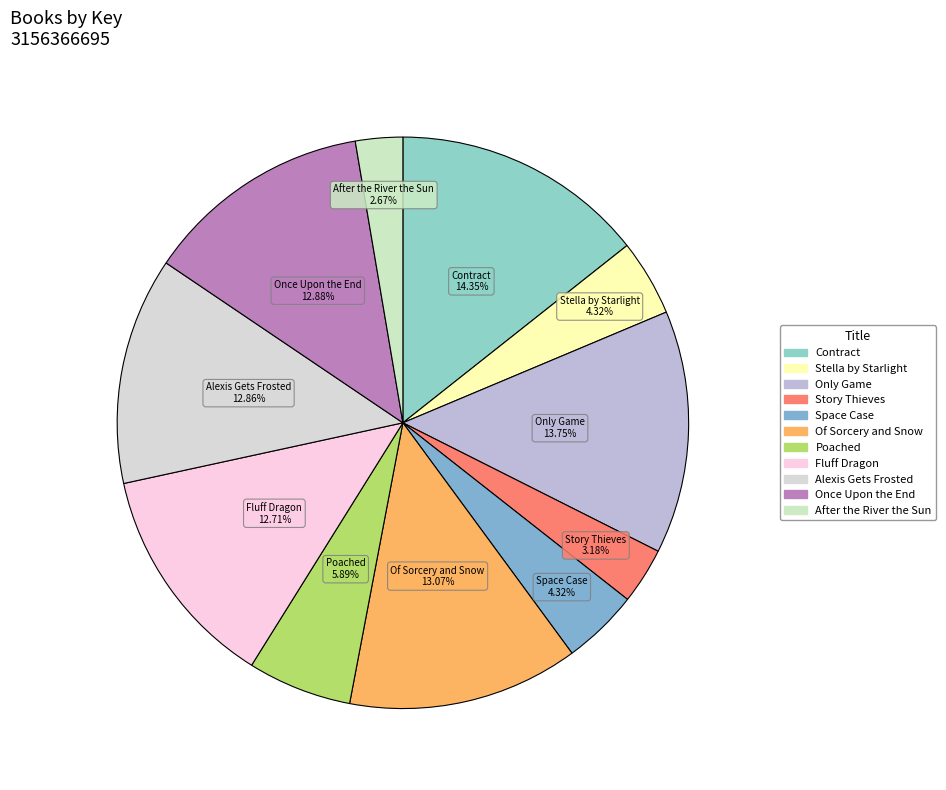

Count the number of slices in the pie.

11